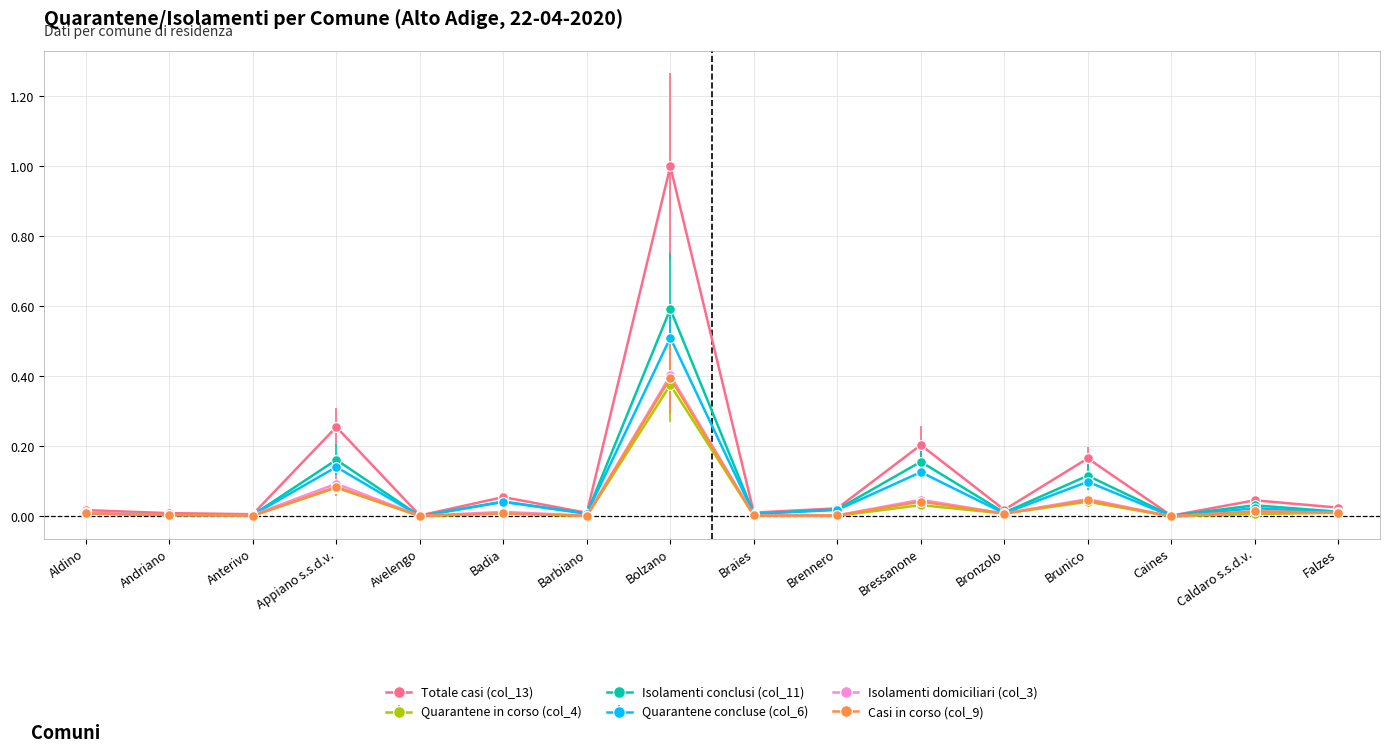

What is the difference between the Casi in corso (col_9) values at Bolzano and Andriano?

0.4